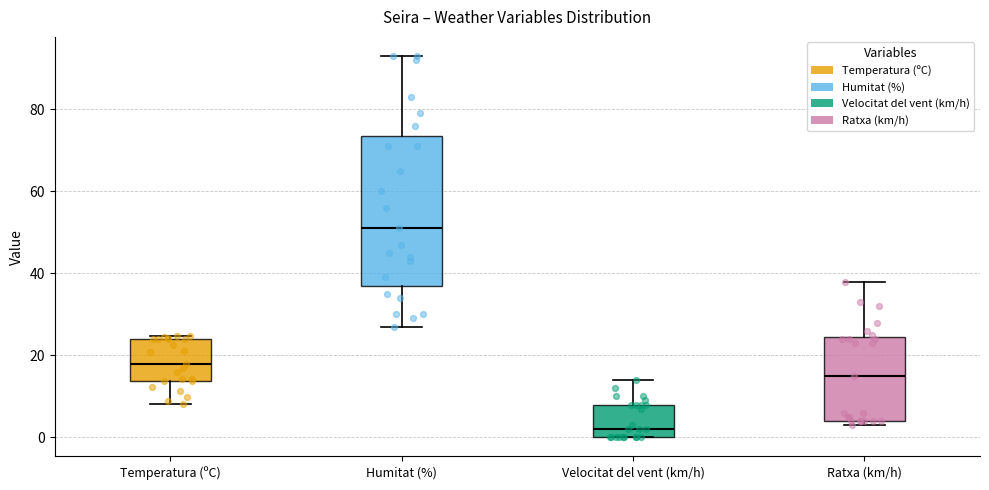

Comparing the boxes themselves (not the whiskers), which one is the tallest?

Humitat (%)